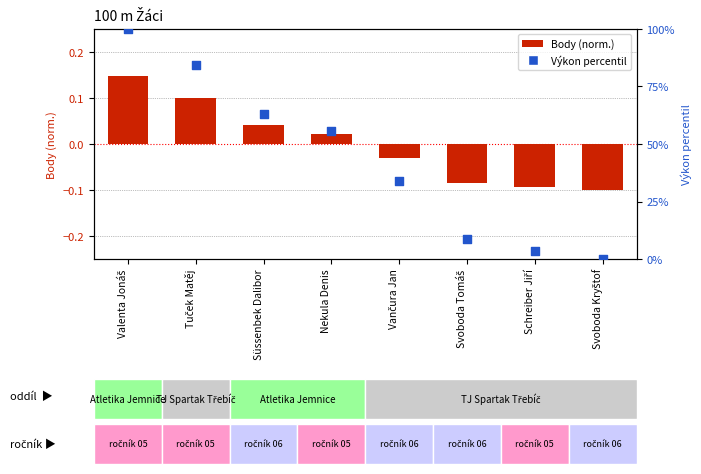

Which series contains the lowest Y value?

Body (normalized)